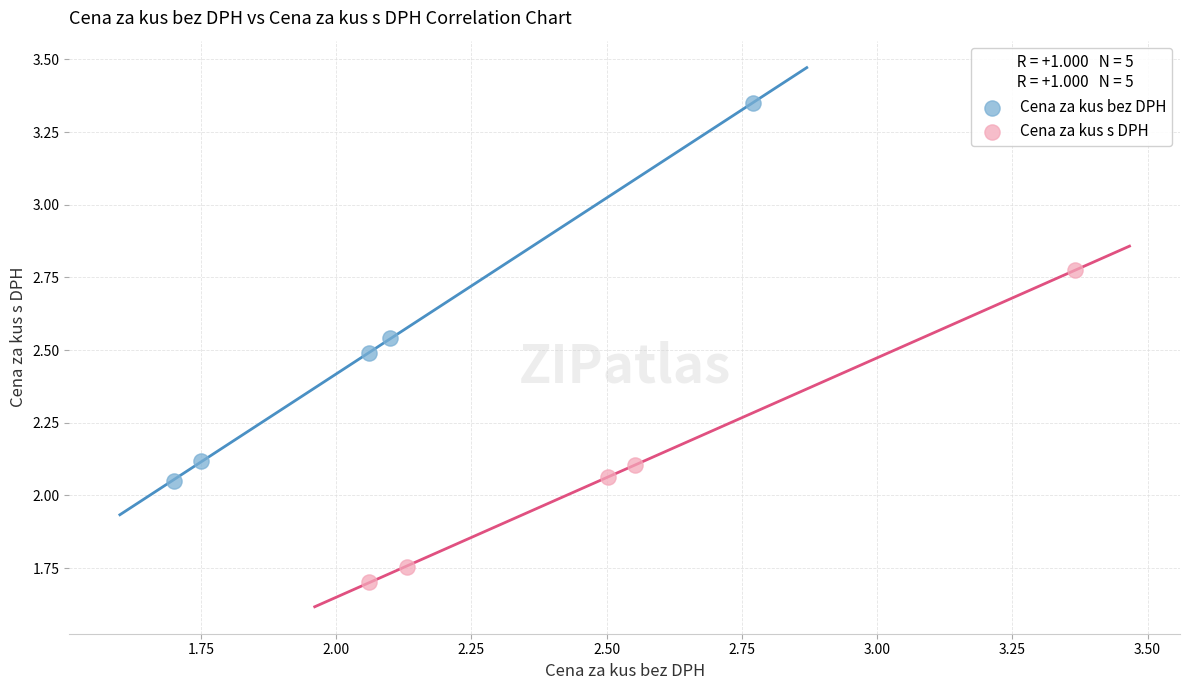

Which series reaches the maximum Y coordinate?

Cena za kus bez DPH